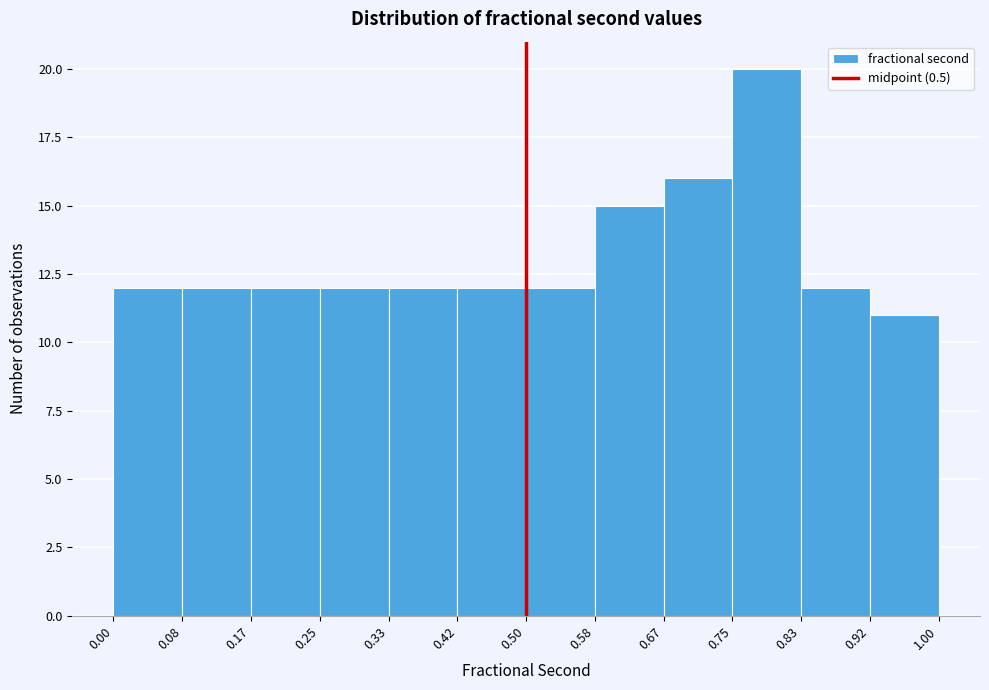

Reading left to right, transcribe this chart: for each bar, give the range it covers on the x-axis and its height. The values are not printed on the chart, so give them approximately, as read against the axis.

0.00 to 0.08: 12
0.08 to 0.17: 12
0.17 to 0.25: 12
0.25 to 0.33: 12
0.33 to 0.42: 12
0.42 to 0.50: 12
0.50 to 0.58: 12
0.58 to 0.67: 15
0.67 to 0.75: 16
0.75 to 0.83: 20
0.83 to 0.92: 12
0.92 to 1.00: 11